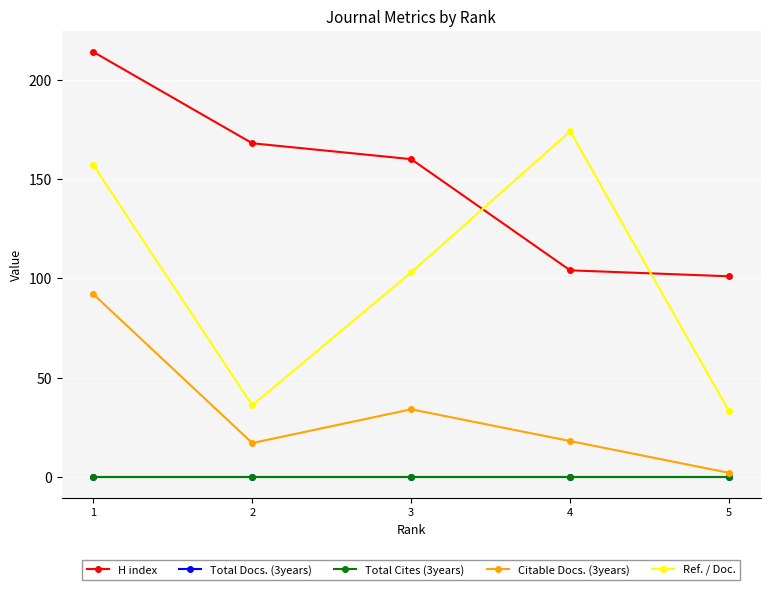

What is the greatest value displayed?

214